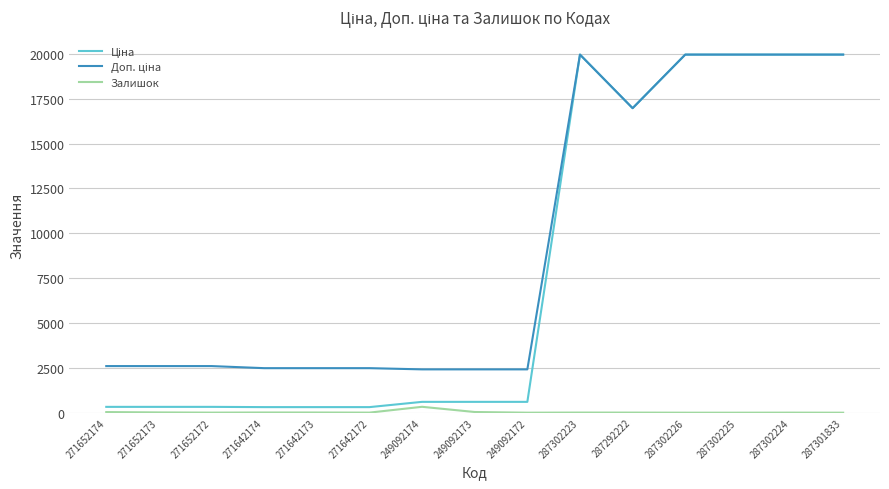

What is the greatest value displayed?

19964.2